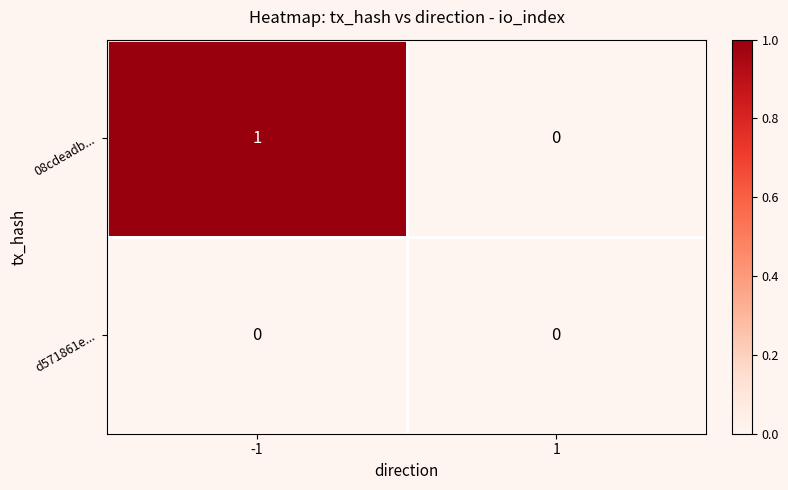

Rank the series by their average value, from lowest to highest.

d571861e..., 08cdeadb...